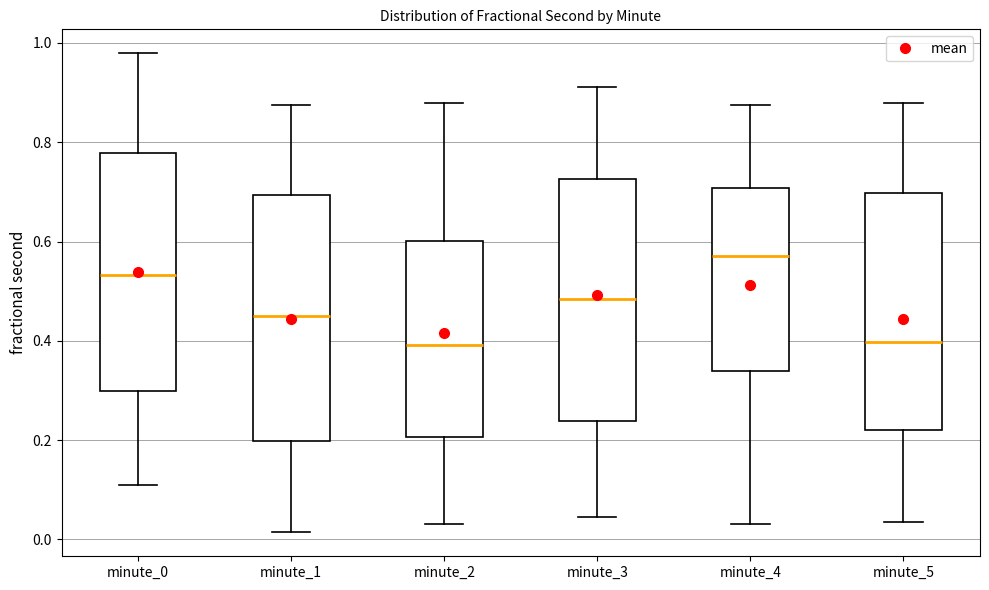

Where does the upper whisker of the box for minute_1 end on the y-axis? The values are not printed on the chart, so give them approximately, as read against the axis.

0.88